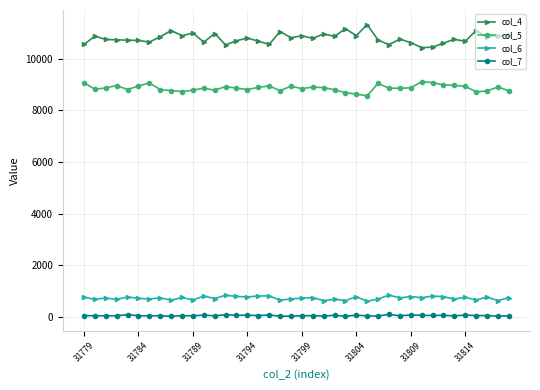

Which series has the widest spread of values?

col_4